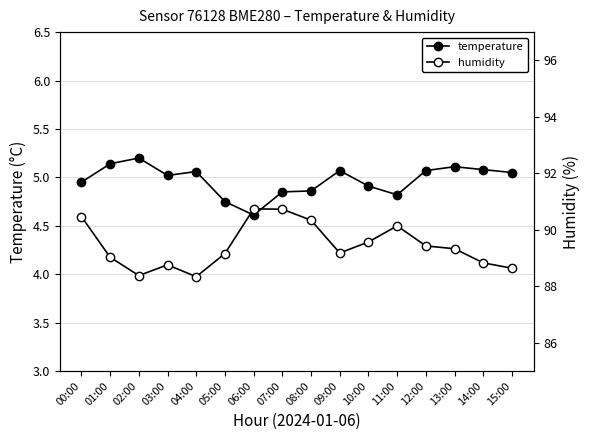

How many values in the temperature series are below 5?

7